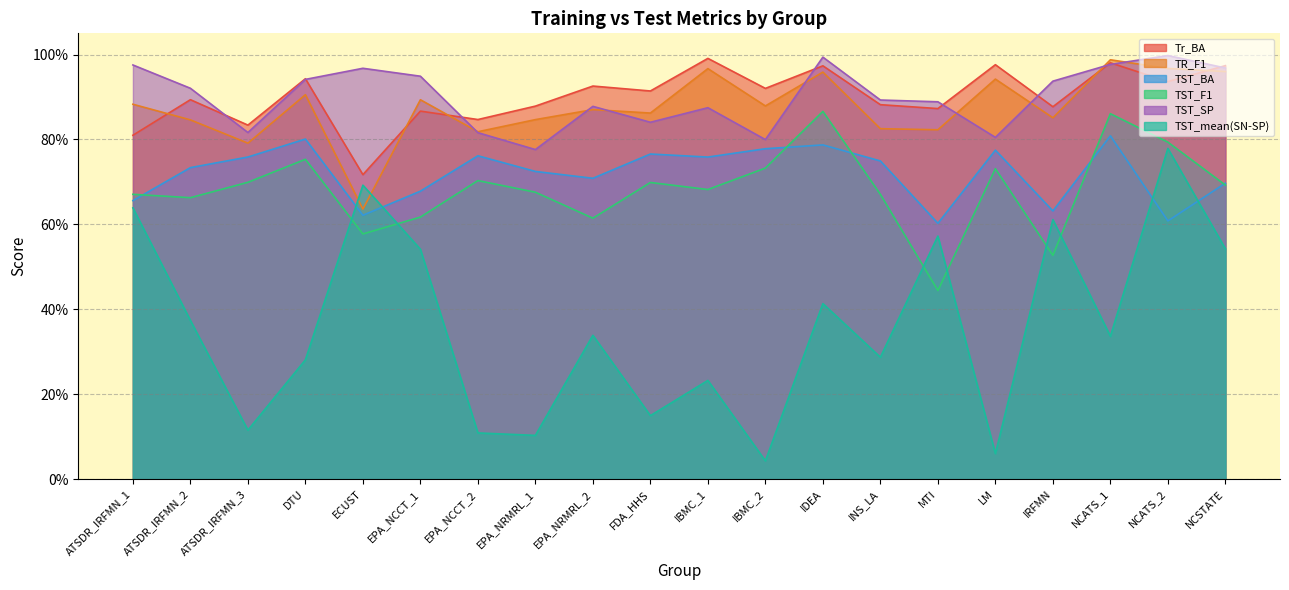

True or false: TST_F1 and Tr_BA cross at least once.

False